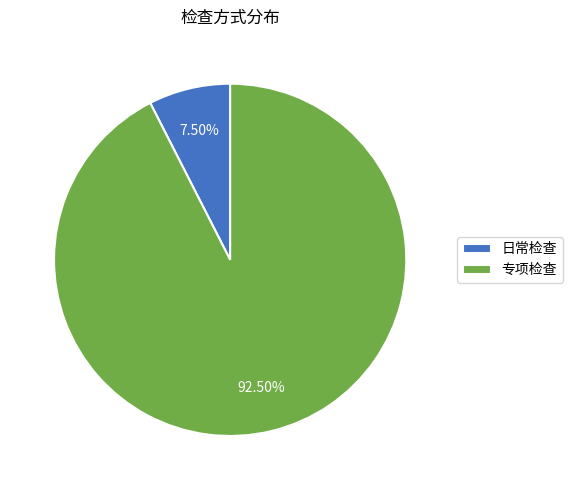

Do 日常检查 and 专项检查 together represent more than half of the pie?

Yes